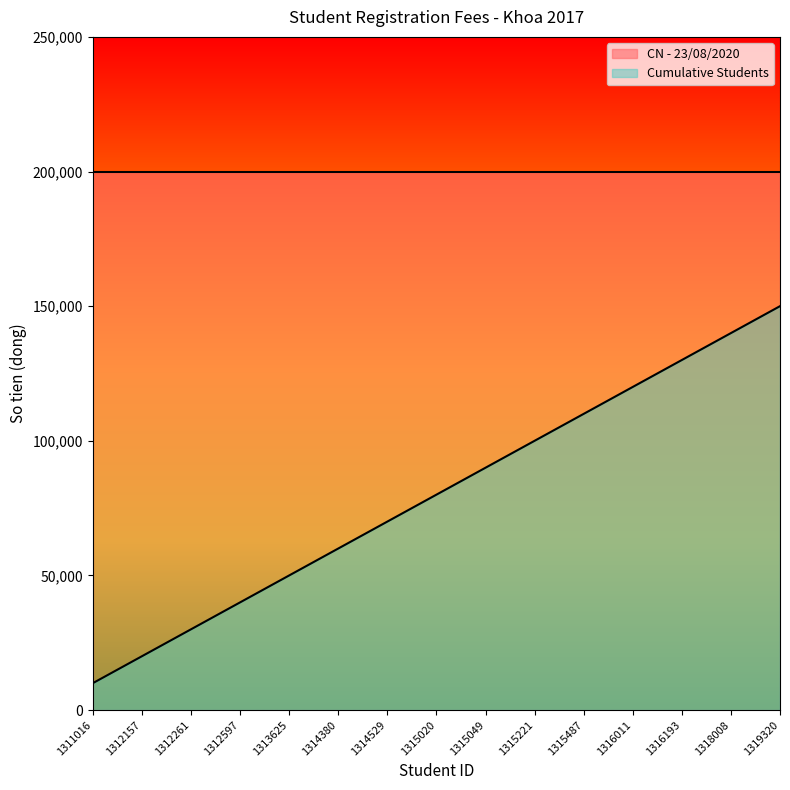

The chart shows a value of 80000 at 1315020. True or false?

True